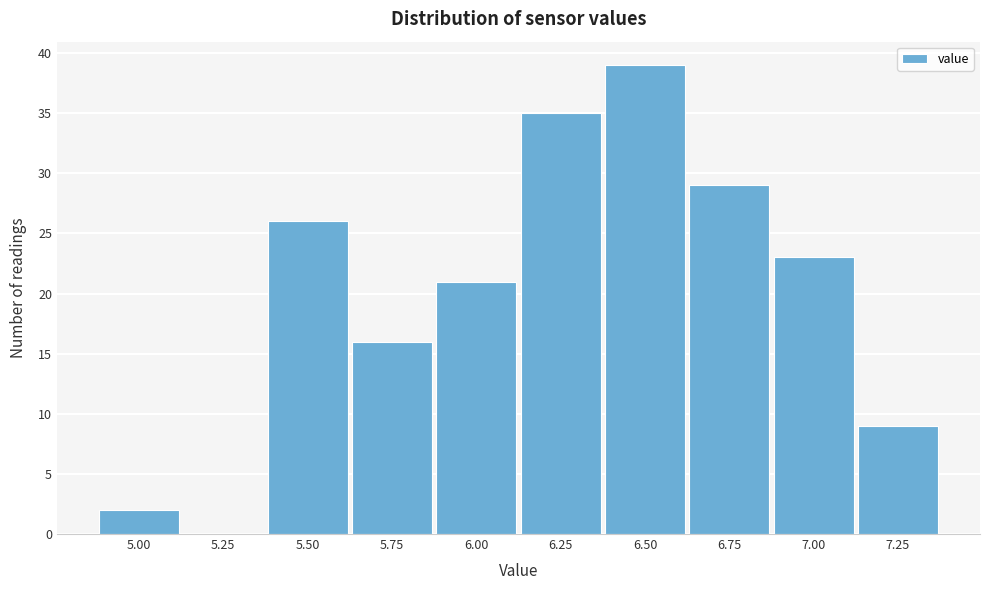

Reading right to left, list all the values displayed in this chart.

7.25=9	7.00=23	6.75=29	6.50=39	6.25=35	6.00=21	5.75=16	5.50=26	5.25=0	5.00=2